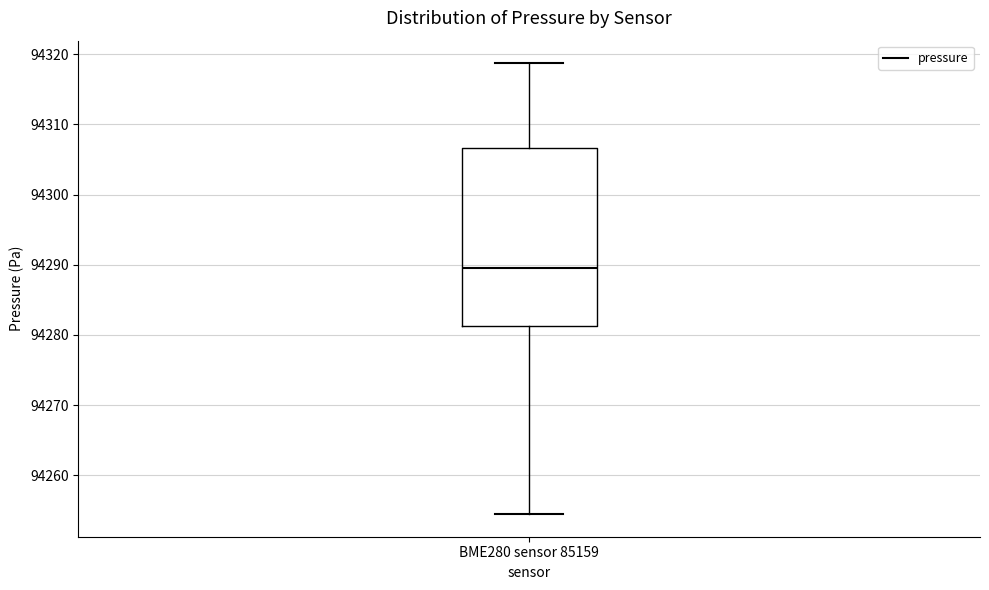

Transcribe this box plot: give where the median line is, the range the box spans, and where the two whiskers end, as read against the y-axis. The values are not printed on the chart, so give them approximately, as read against the axis.

median 94290, box 94281 to 94307, whiskers 94254 to 94319